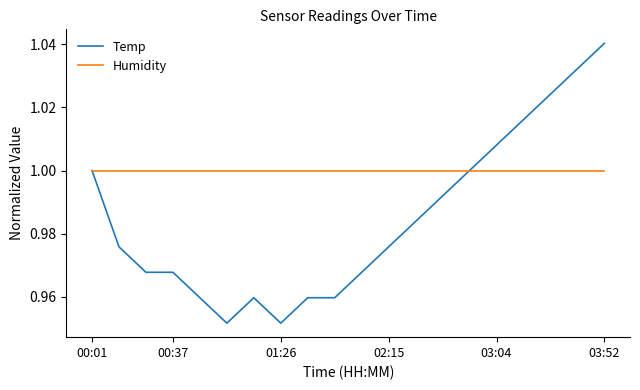

List the series in order of their overall mean, highest first.

Humidity, Temp